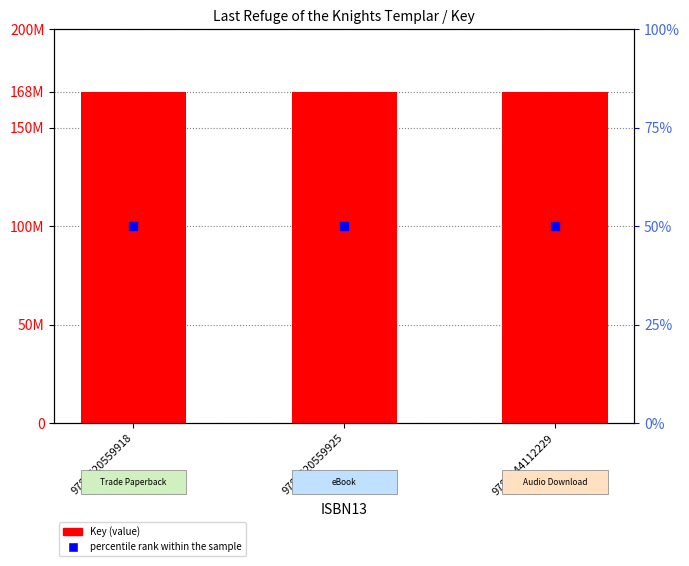

Is the value of percentile rank within the sample at 9781620559918 greater than the value of Key at 9781620559925?

No